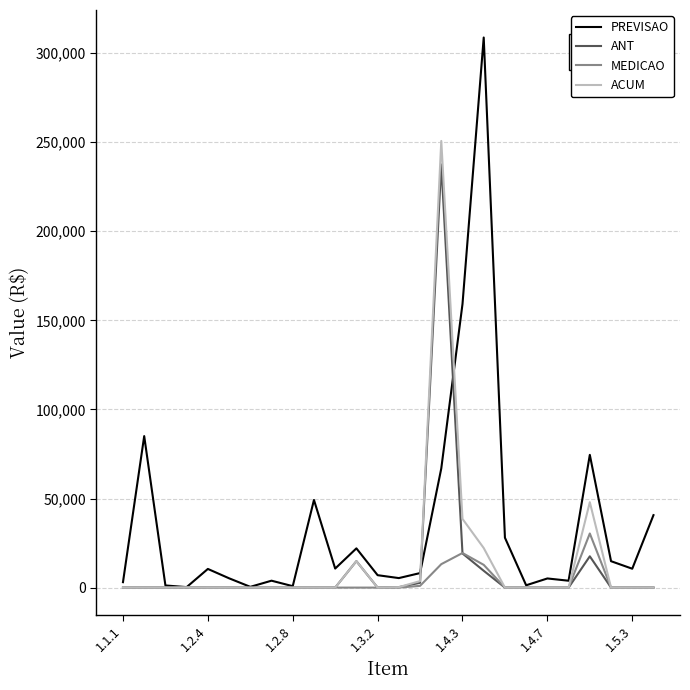

Which series has the largest range (max minus min)?

PREVISAO